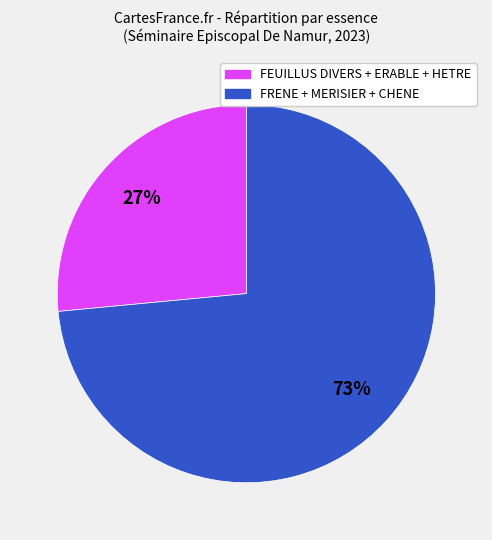

To the nearest percent, what is the average slice percentage?

50%